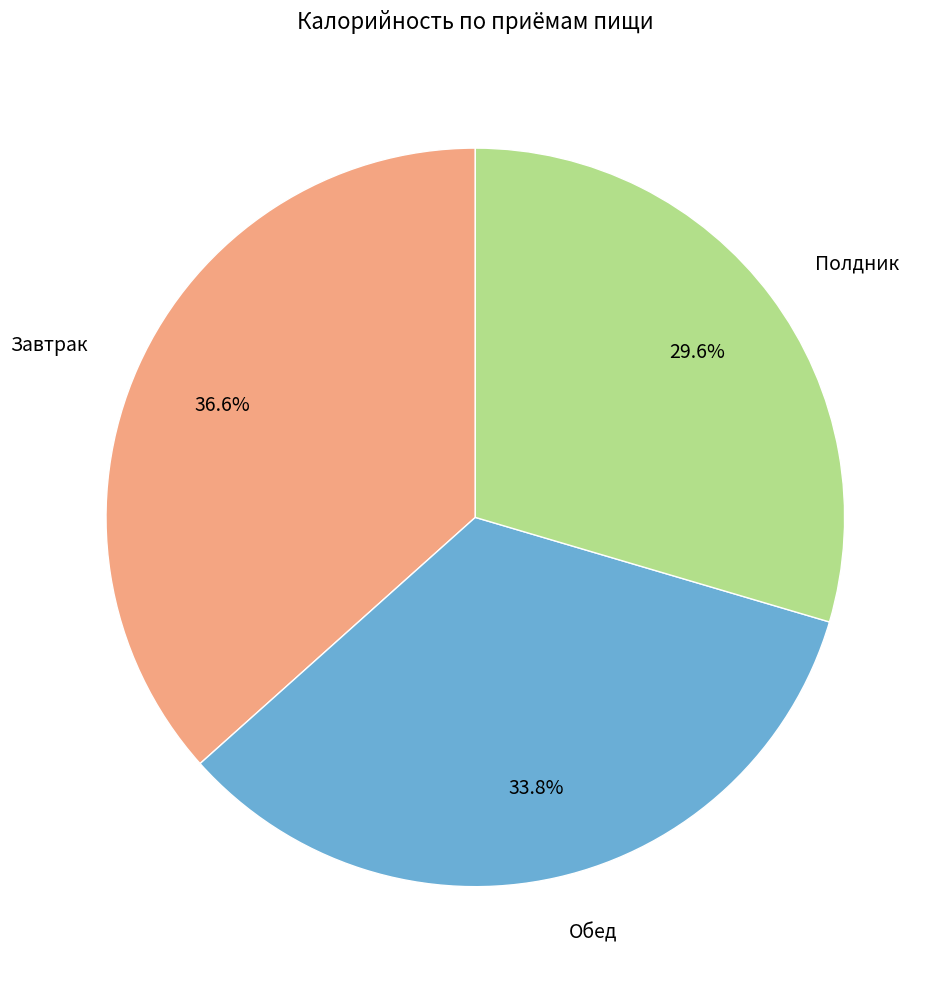

How many segments does this pie chart have?

3